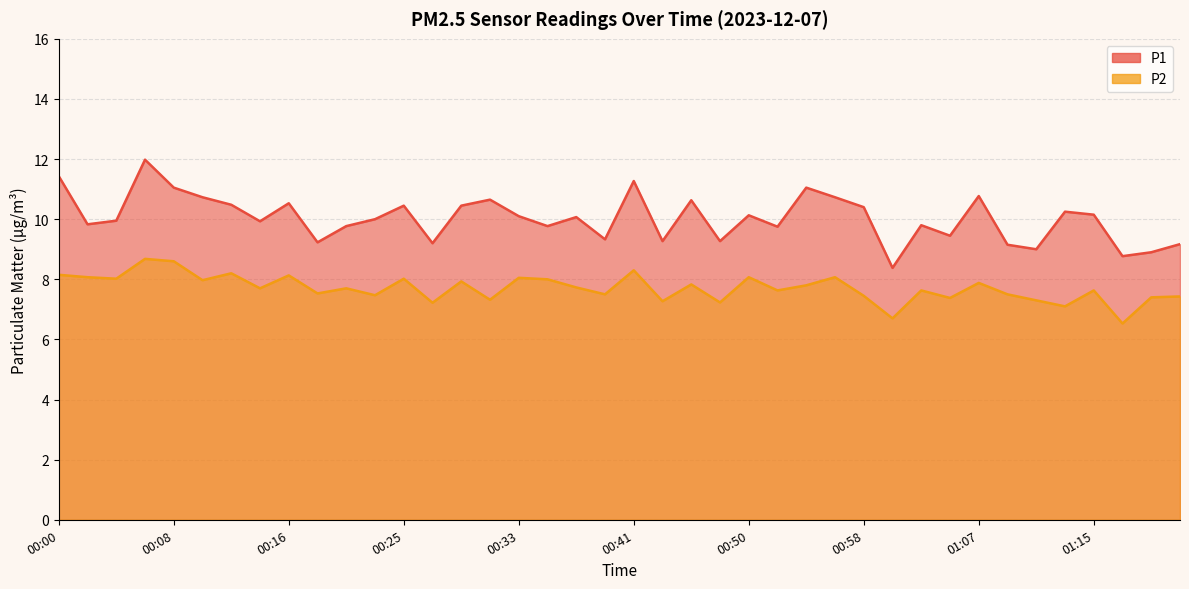

Which category has the lowest value in the P1 series?

01:00